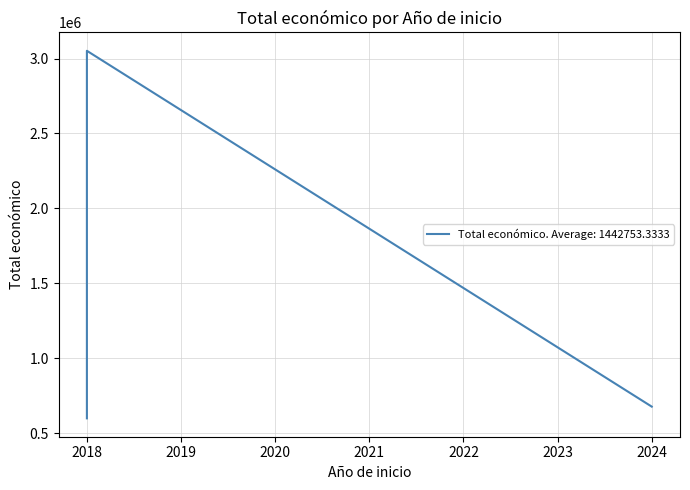

Rank the categories by value from highest to lowest.

2018, 2024, 2018